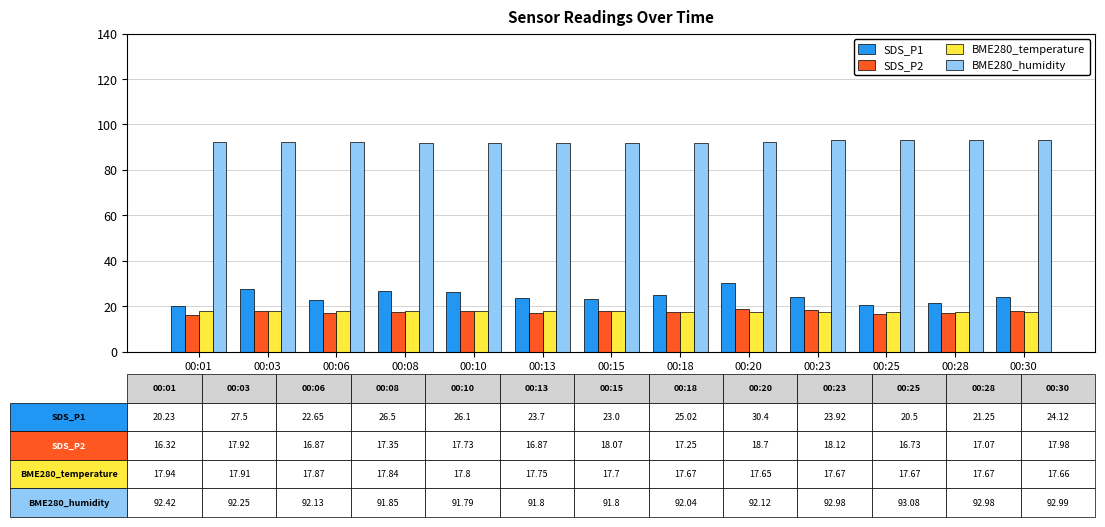

How many bars are there in each group?

4